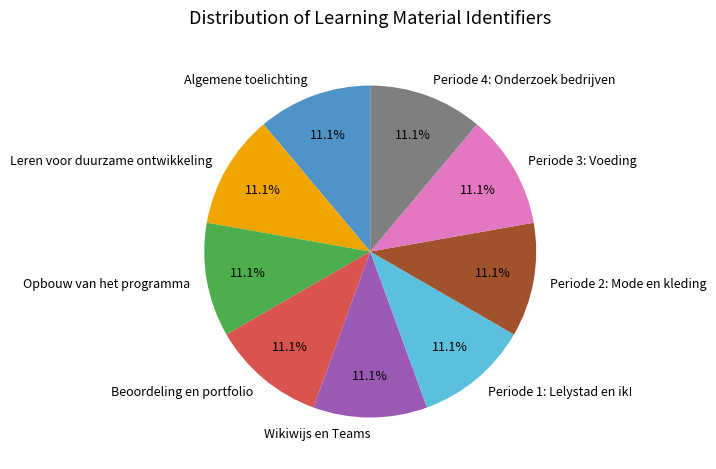

How many segments does this pie chart have?

9